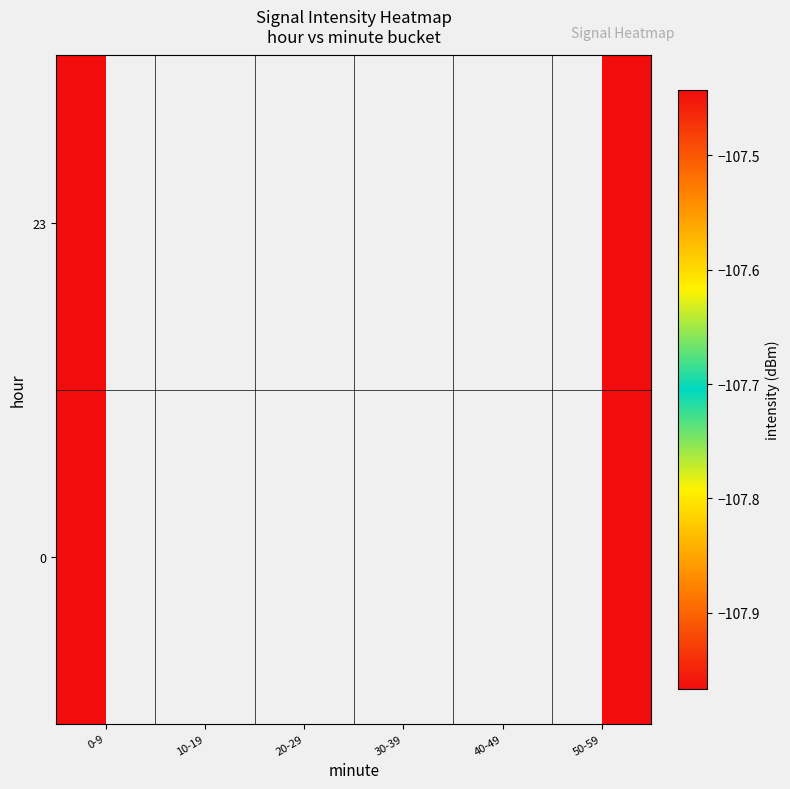

List the series in order of their peak value, lowest first.

0, 23